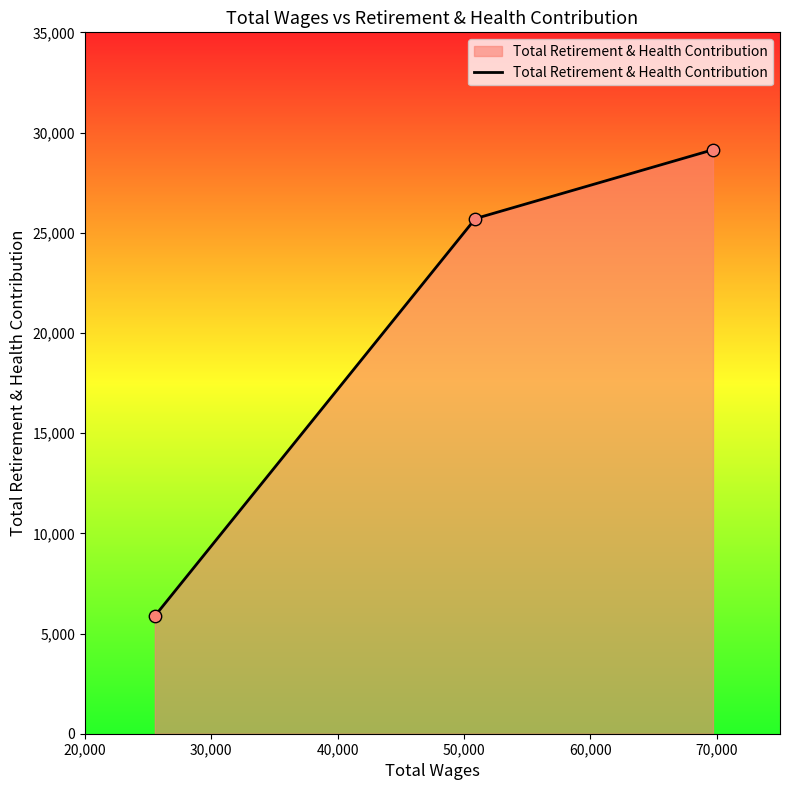

What is the sum of all values?

60721